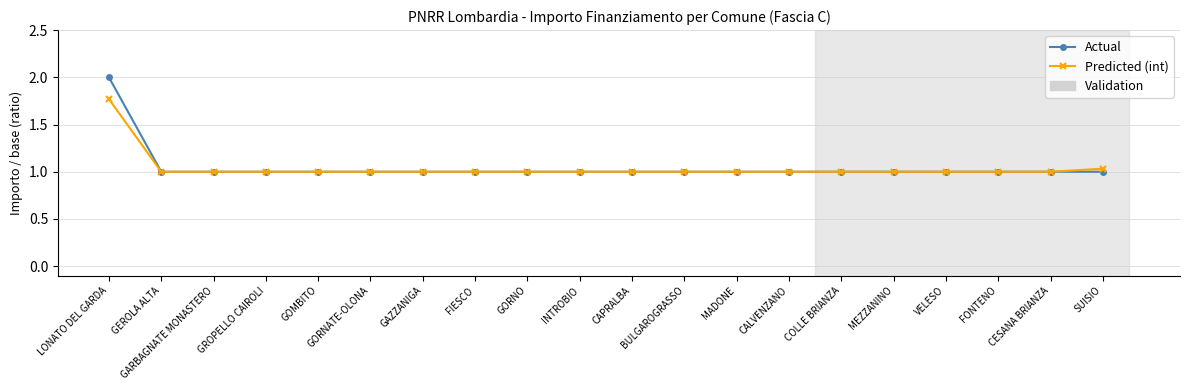

What is the label of the 6th point from the left?

GORNATE-OLONA